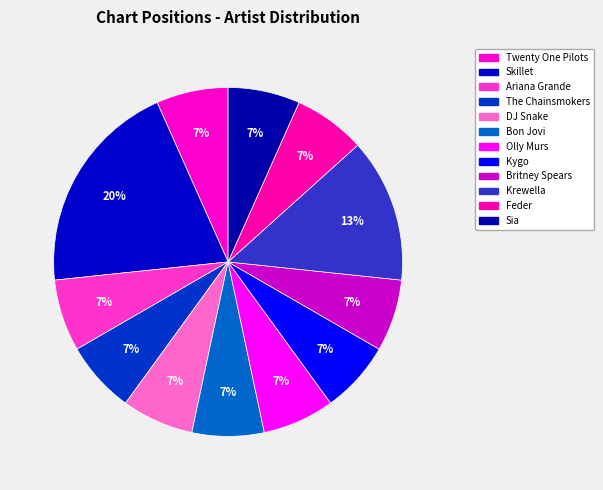

Between Feder and Krewella, which is larger?

Krewella